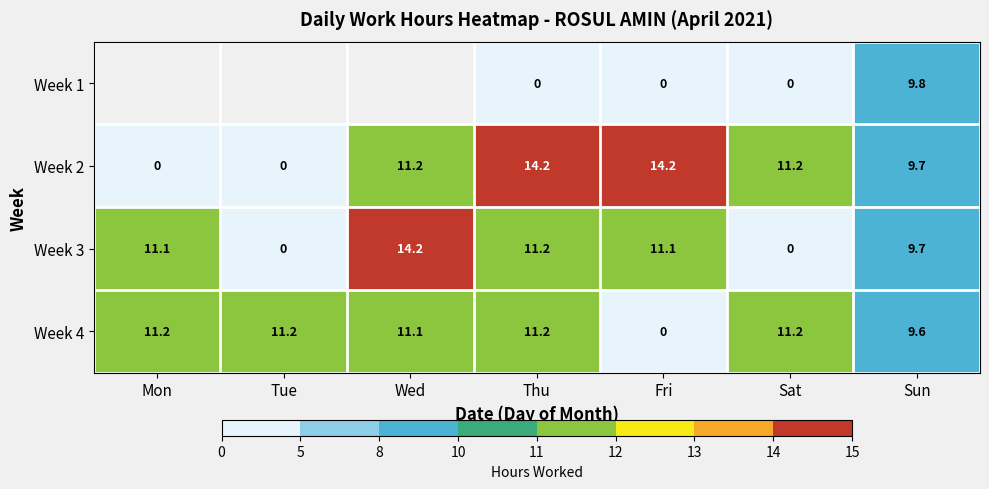

At which category is the sum across all series the highest?

Sun